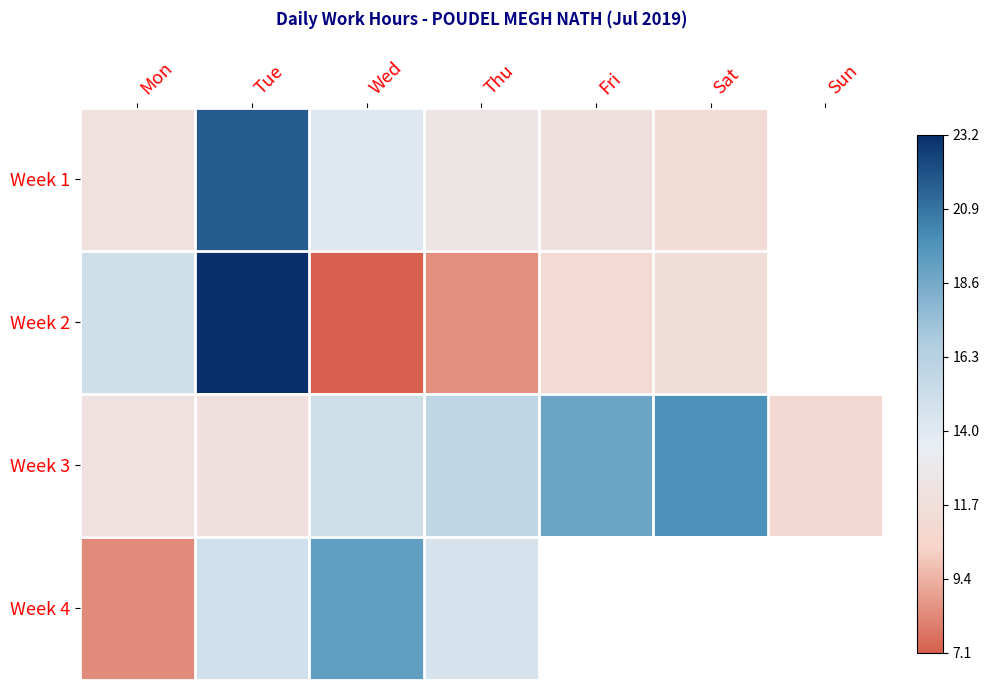

How many values in the Week 2 series exceed 11?

4